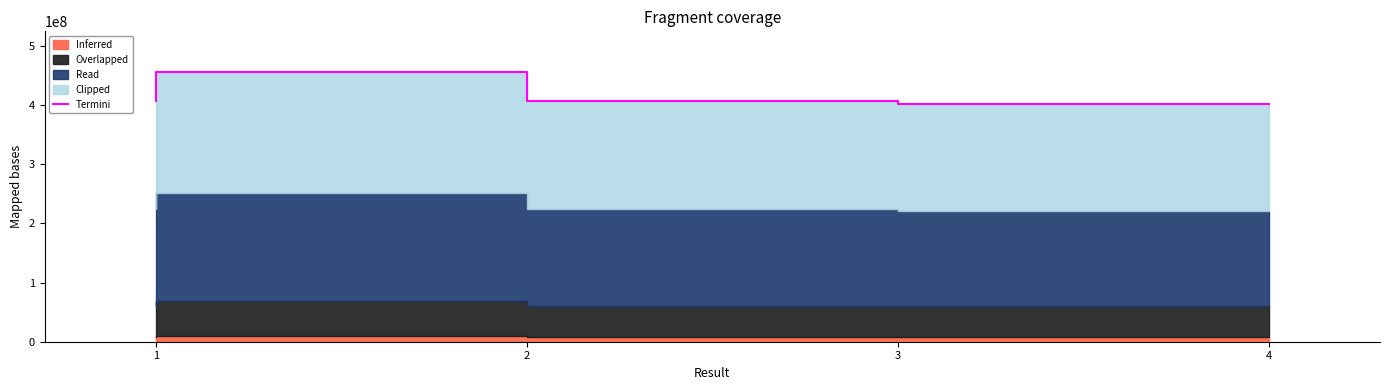

Reading left to right, transcribe all the data shown in this chart.

1=407286894	2=456279784	3=407286437	4=402644843